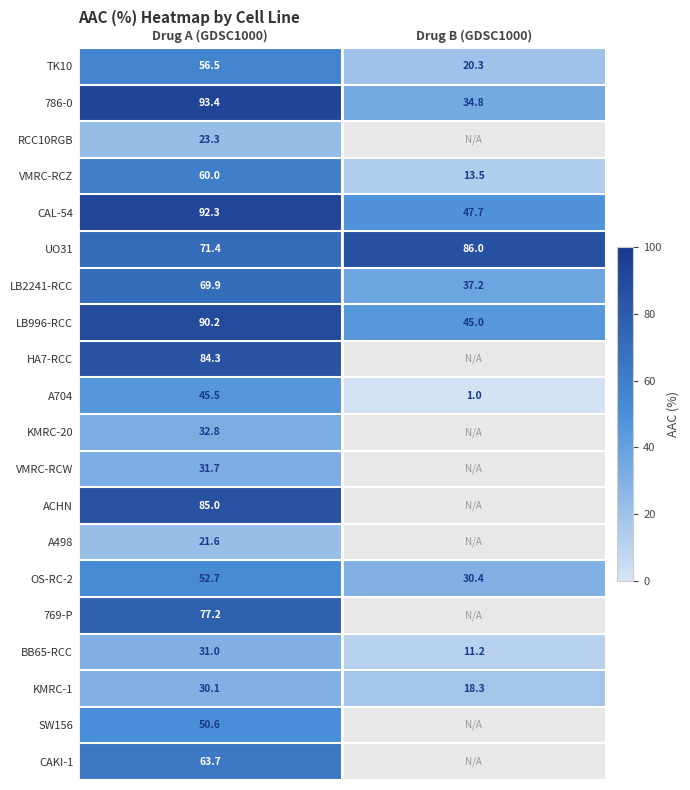

Is the value of VMRC-RCZ at Drug A (GDSC1000) greater than the value of LB2241-RCC at Drug B (GDSC1000)?

Yes